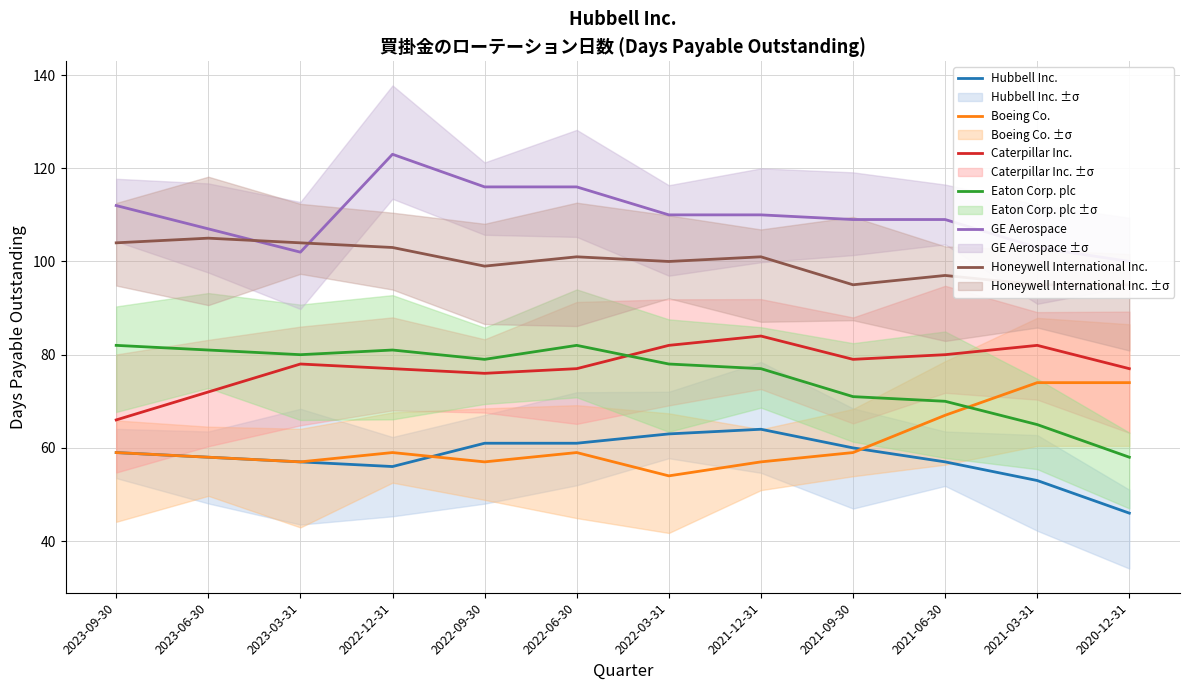

What is the value of the Boeing Co. point at the 12th from the left?

74